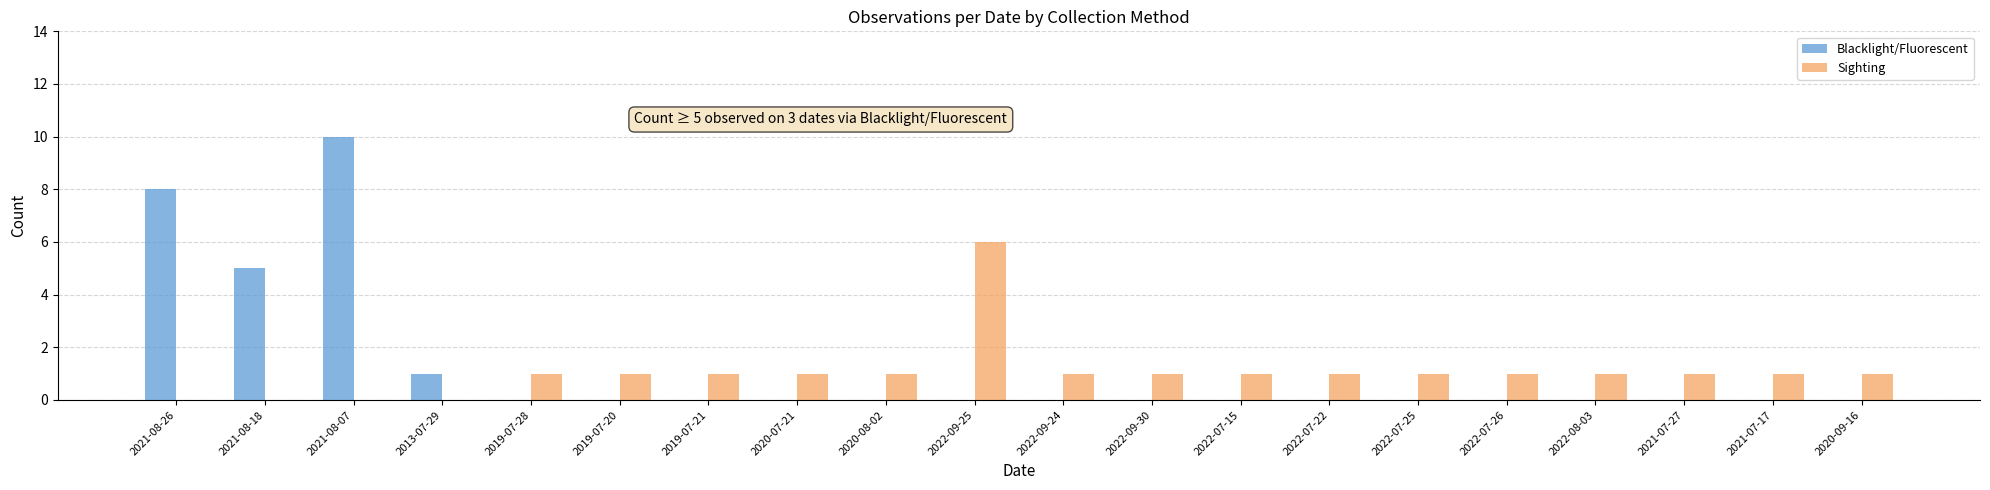

Reading left to right, what are all the values shown in this chart?

Blacklight/Fluorescent: 8	5	10	1	0	0	0	0	0	0	0	0	0	0	0	0	0	0	0	0
Sighting: 0	0	0	0	1	1	1	1	1	6	1	1	1	1	1	1	1	1	1	1